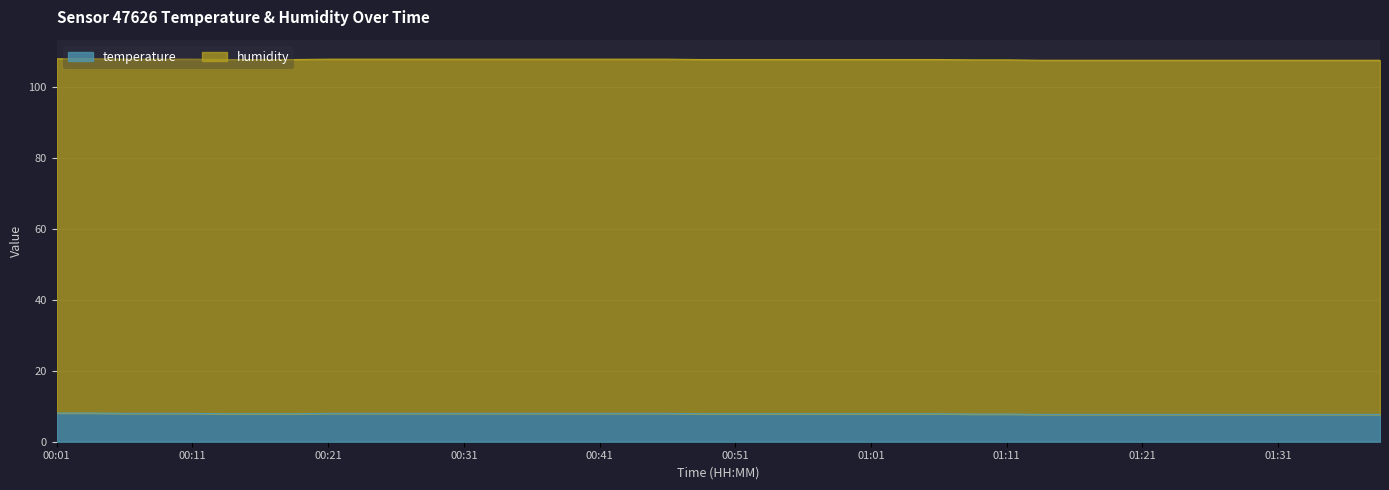

Does the chart display data point markers on the line(s)?

No